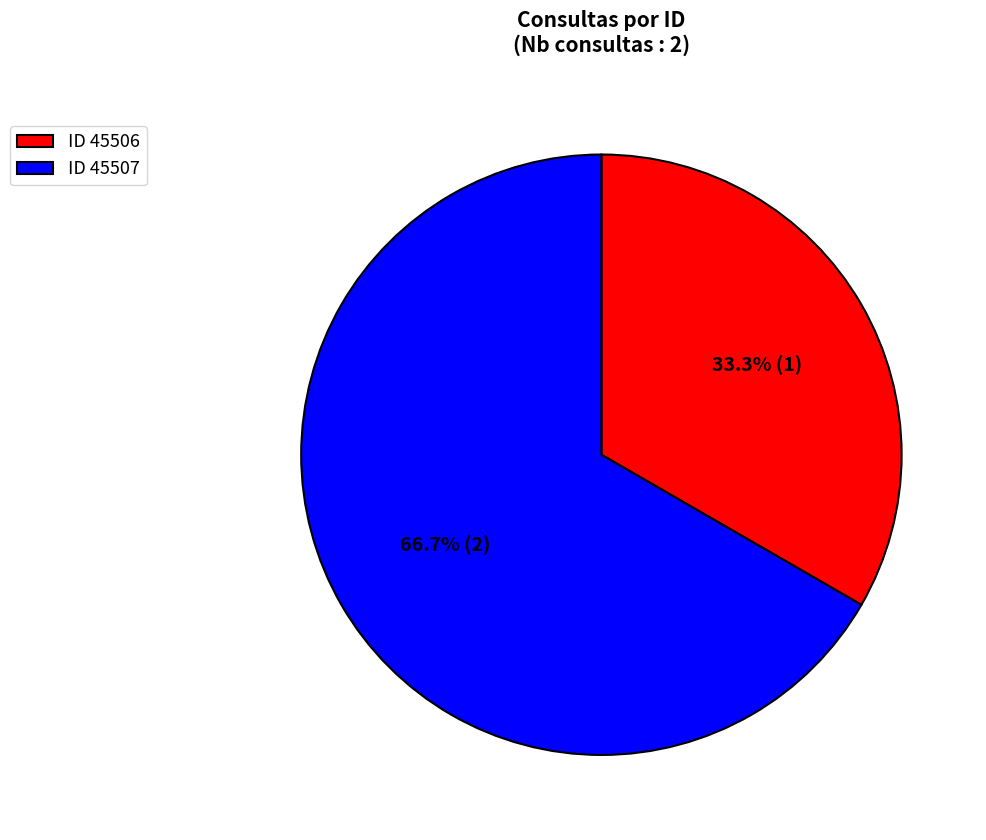

How much of the chart is everything except ID 45507?

33.3%